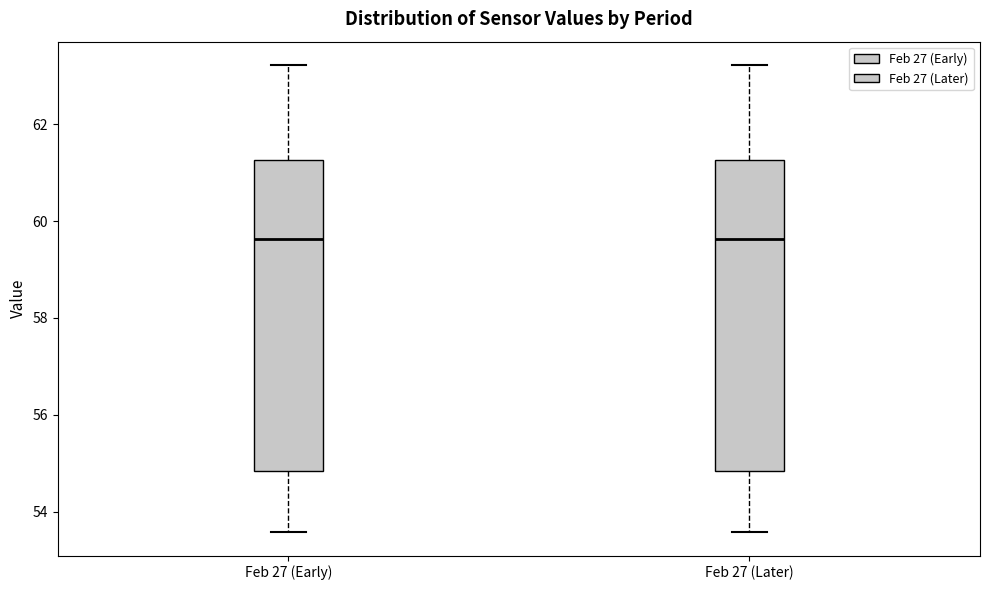

Reading left to right, read every box against the y-axis: the position of its median line, the range the box covers, and the ends of its whiskers. The values are not printed on the chart, so give them approximately, as read against the axis.

Feb 27 (Early): median 59.6, box 54.8 to 61.2, whiskers 53.6 to 63.2
Feb 27 (Later): median 59.6, box 54.8 to 61.2, whiskers 53.6 to 63.2